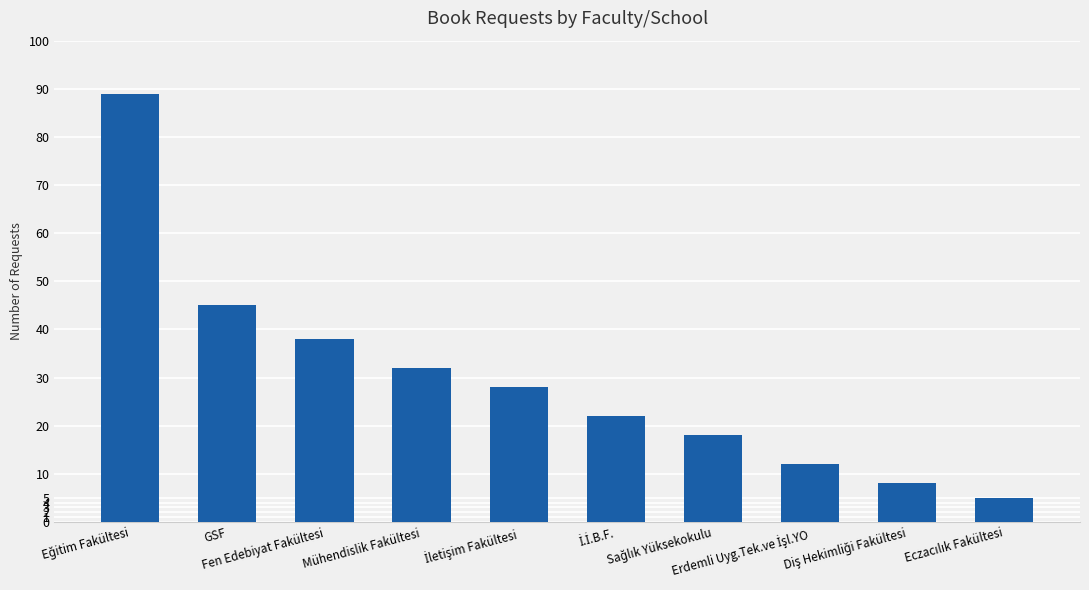

What is the value of the 1st bar from the left?

89